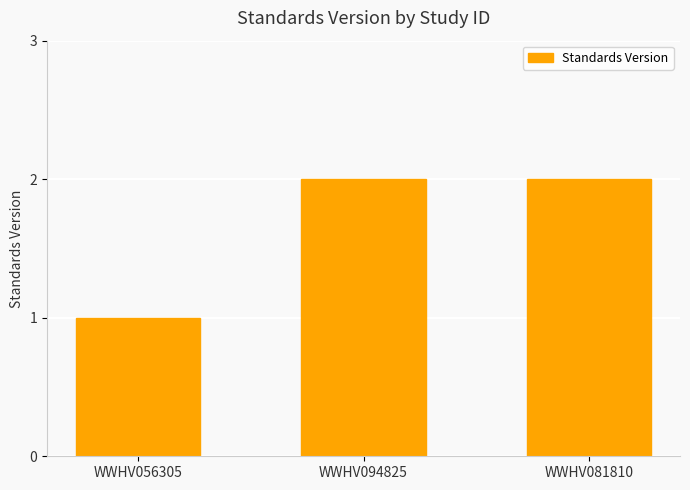

Is it true that the value at WWHV056305 is 2?

False